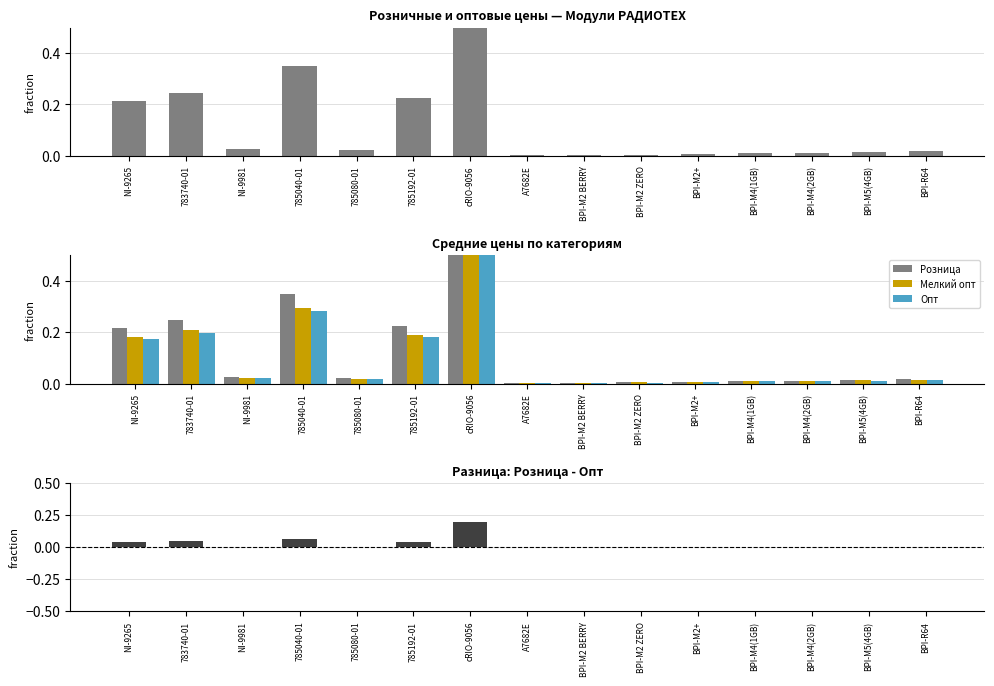

Are the bars horizontal?

No